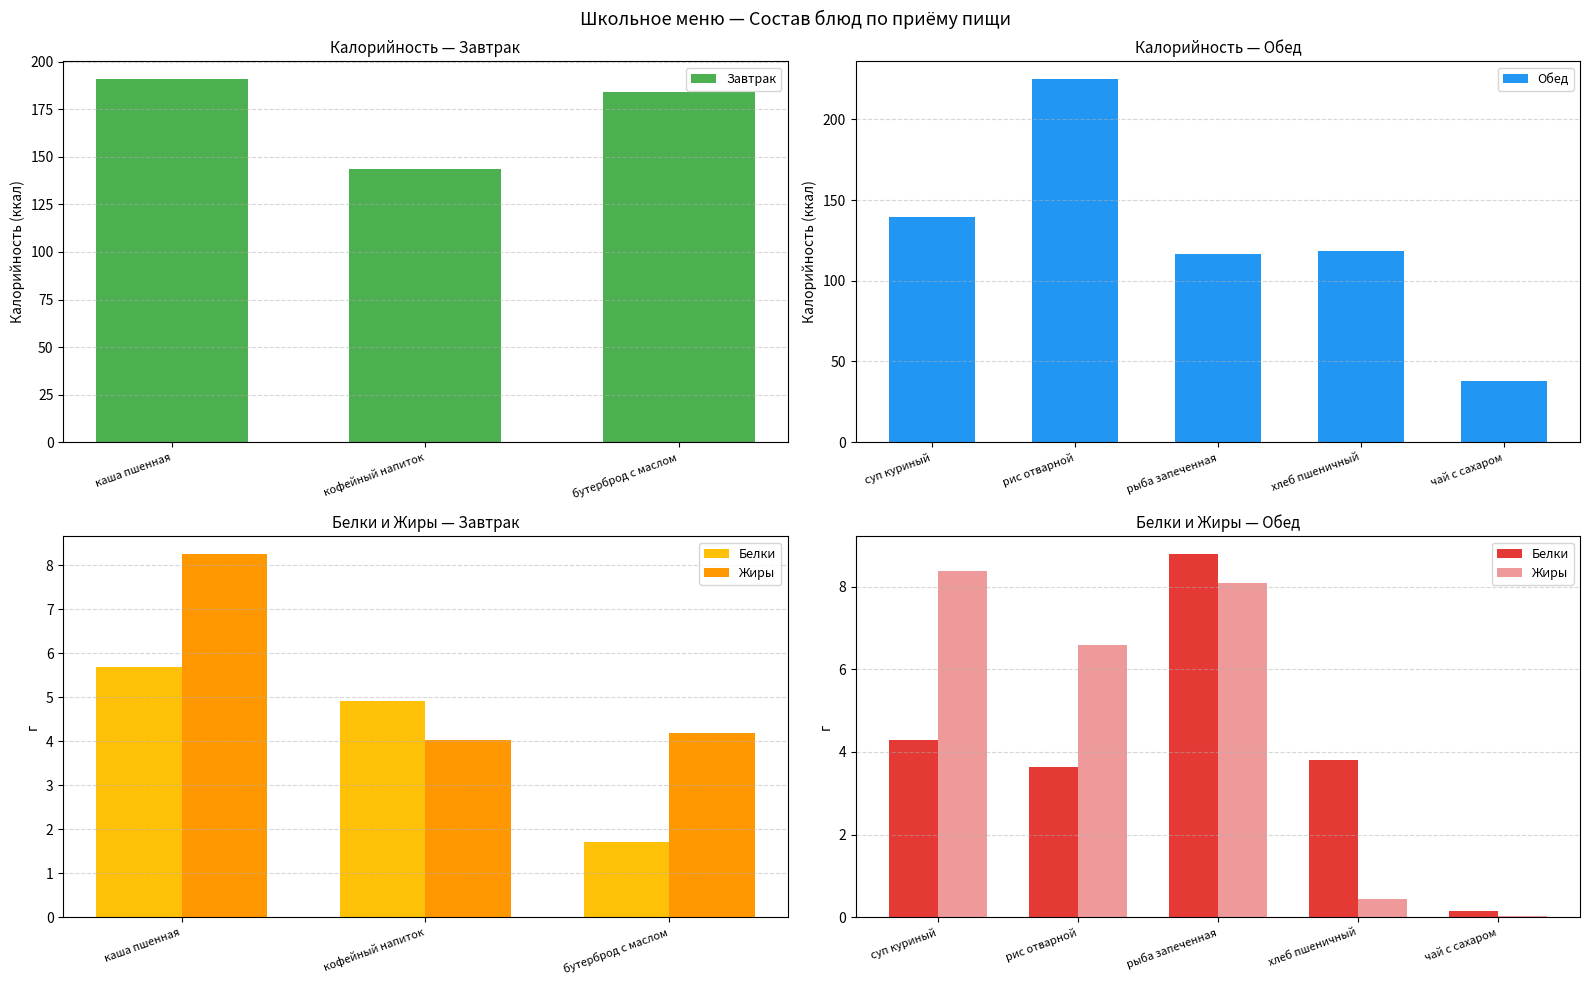

What is the difference between the Завтрак values at кофейный напиток and бутерброд с маслом?

40.6